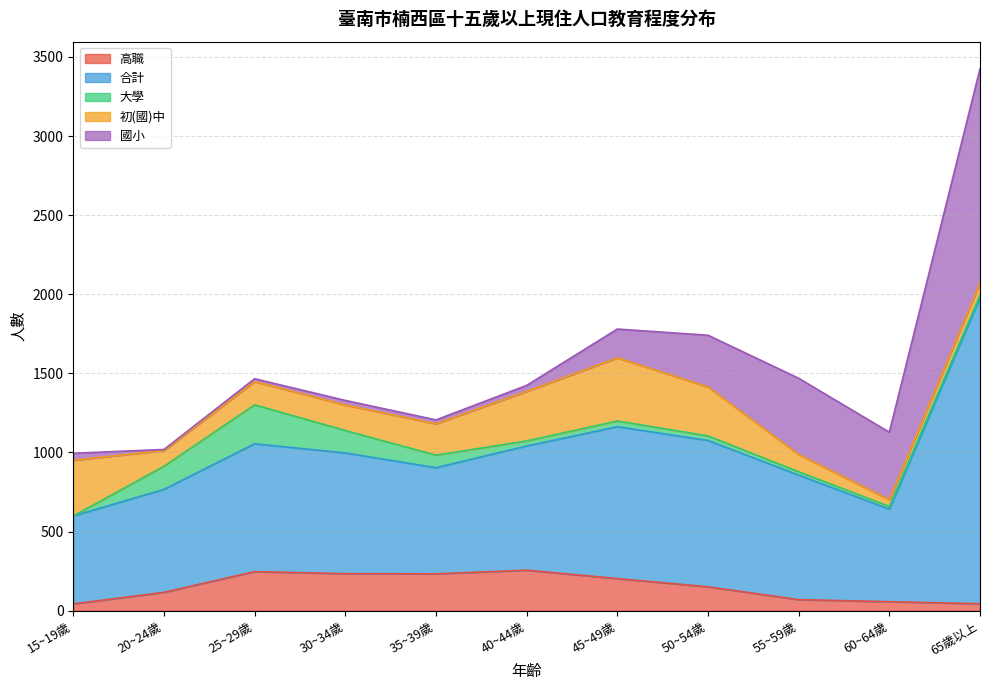

Rank the categories by 高職 value from lowest to highest.

15~19歲, 65歲以上, 60~64歲, 55~59歲, 20~24歲, 50~54歲, 45~49歲, 35~39歲, 30~34歲, 25~29歲, 40~44歲